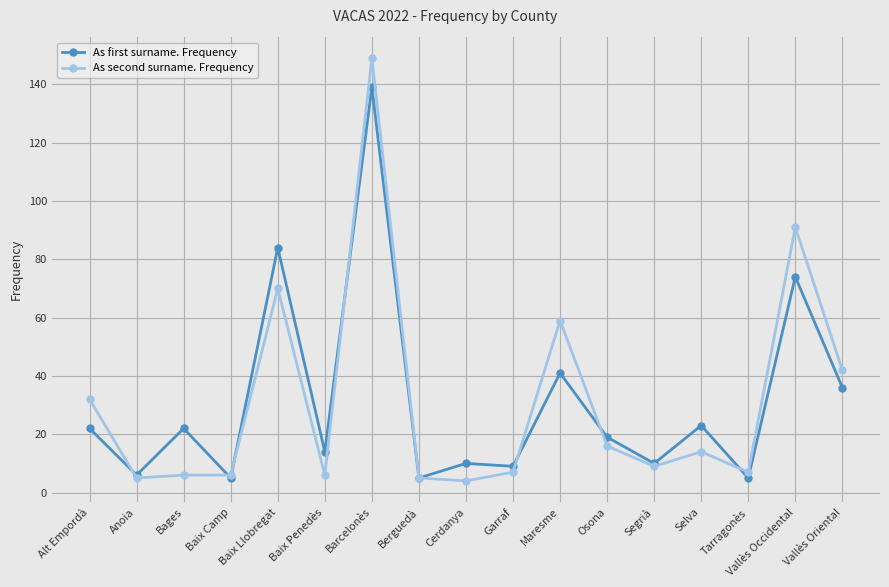

Does the chart have visible grid lines?

Yes